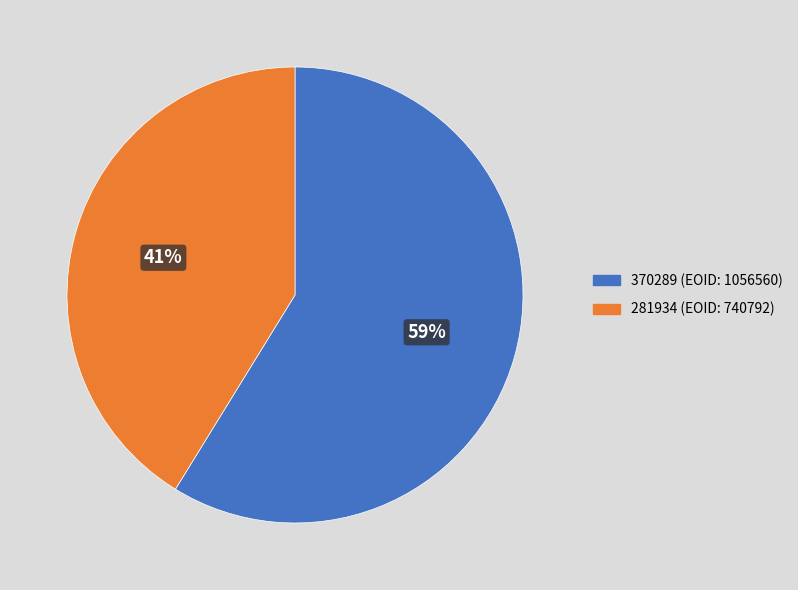

How many segments does this pie chart have?

2